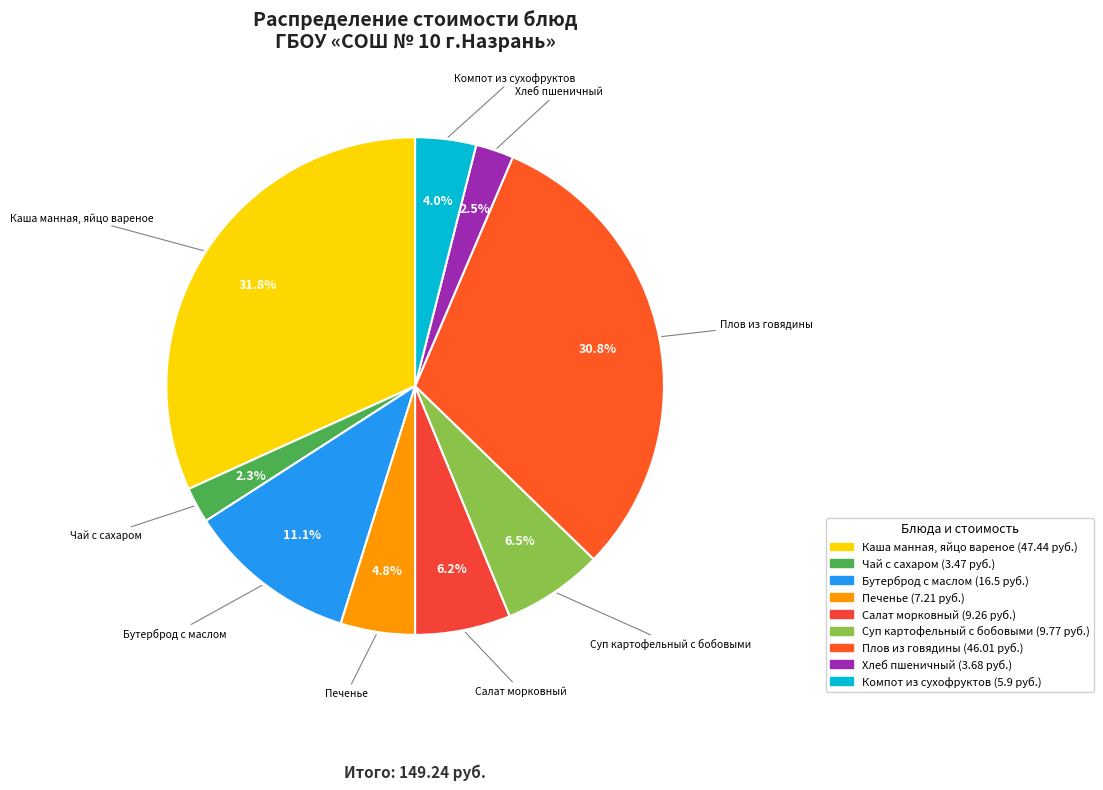

Count the number of slices in the pie.

9